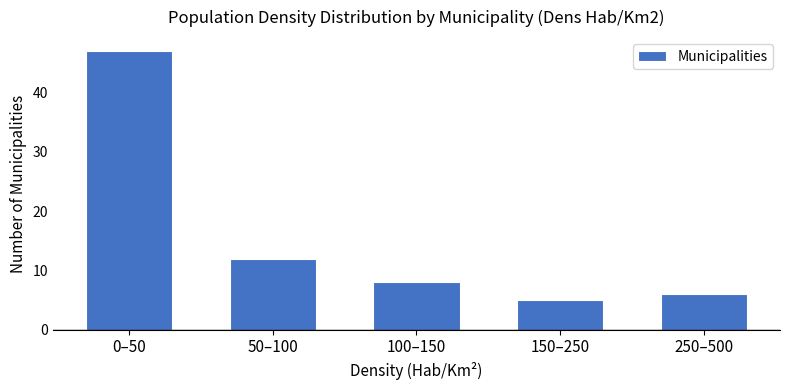

Reading left to right, transcribe all the data shown in this chart.

0–50=47	50–100=12	100–150=8	150–250=5	250–500=6